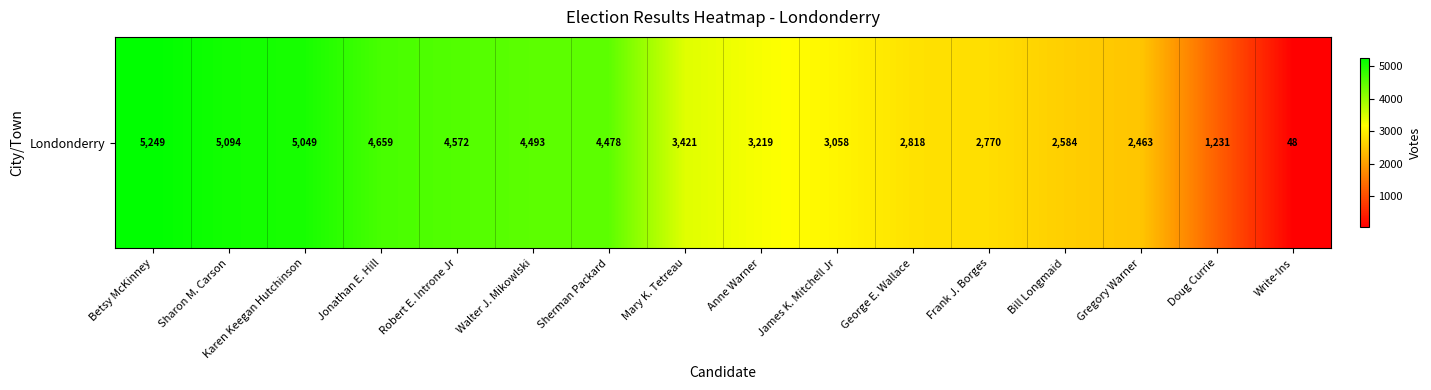

List the labels in order of value, smallest first.

Write-Ins, Doug Currie, Gregory Warner, Bill Longmaid, Frank J. Borges, George E. Wallace, James K. Mitchell Jr, Anne Warner, Mary K. Tetreau, Sherman Packard, Walter J. Mikowlski, Robert E. Introne Jr, Jonathan E. Hill, Karen Keegan Hutchinson, Sharon M. Carson, Betsy McKinney